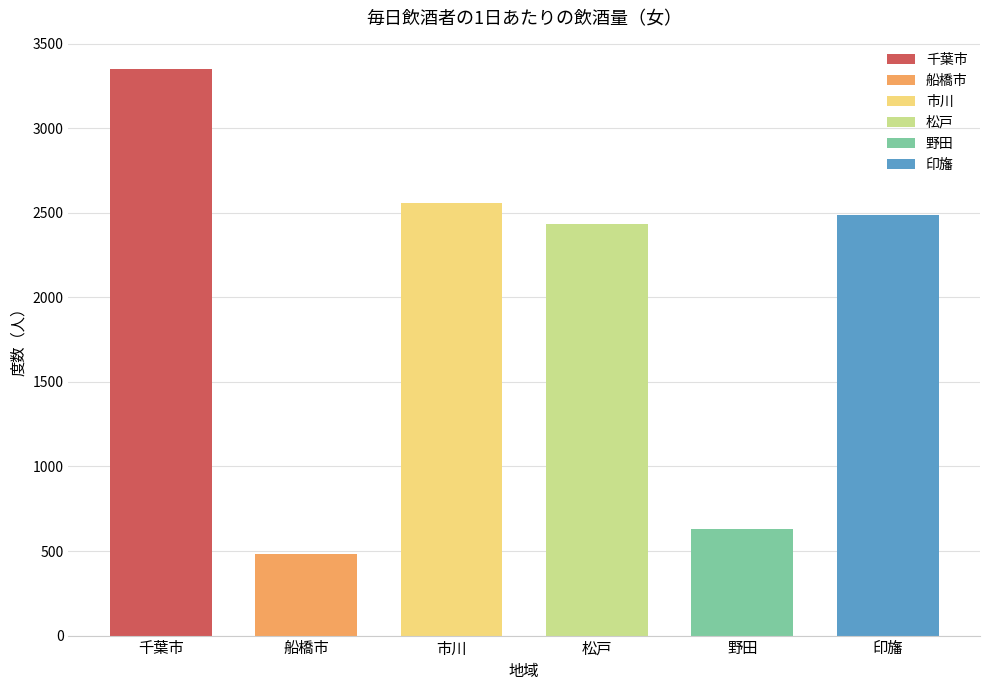

Does the chart contain any negative values?

No